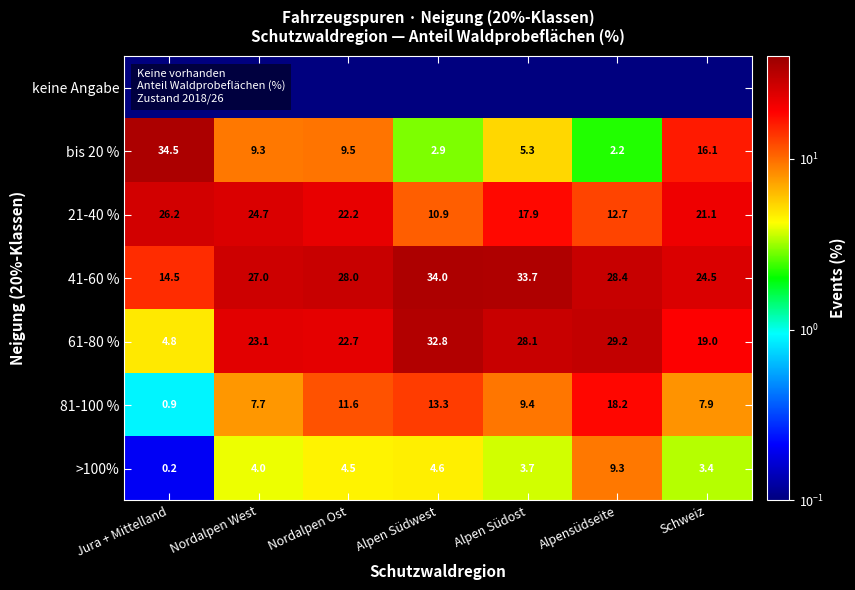

Where is bis 20 % nearest to the value 18?

Schweiz